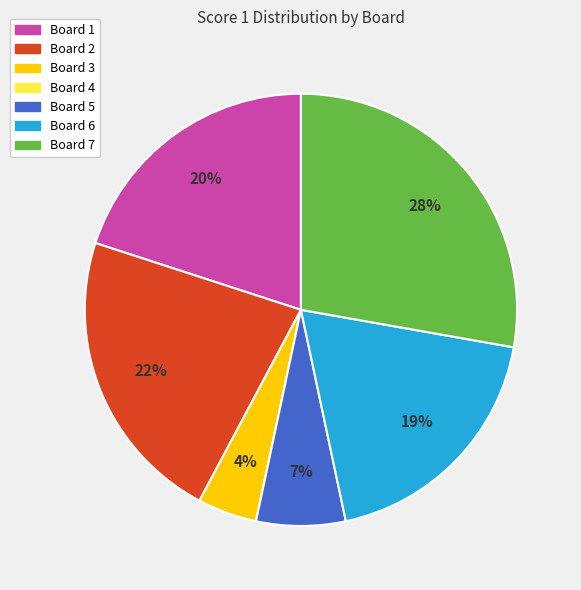

To the nearest percent, what is the difference between the Board 7 and Board 1 slice percentages?

8%